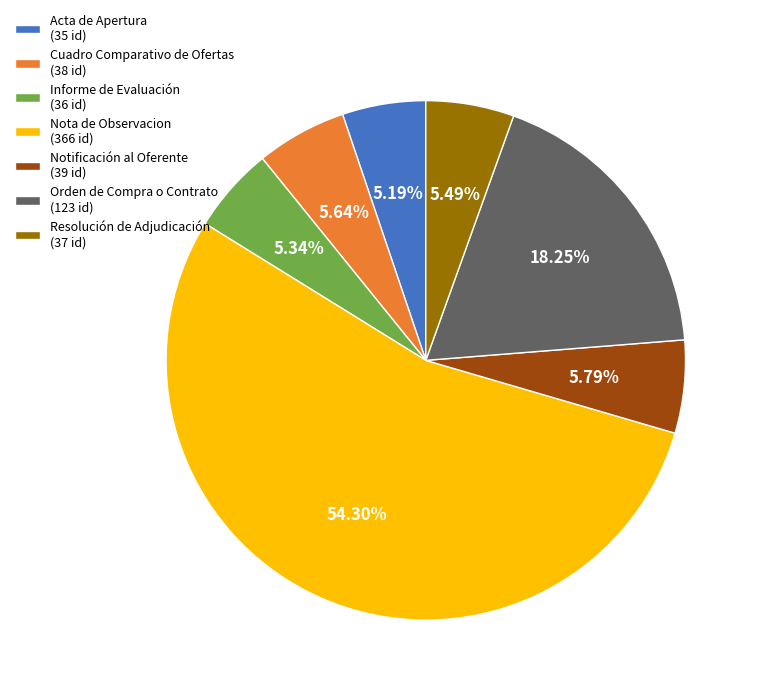

Does Acta de Apertura represent more than half of the total?

No